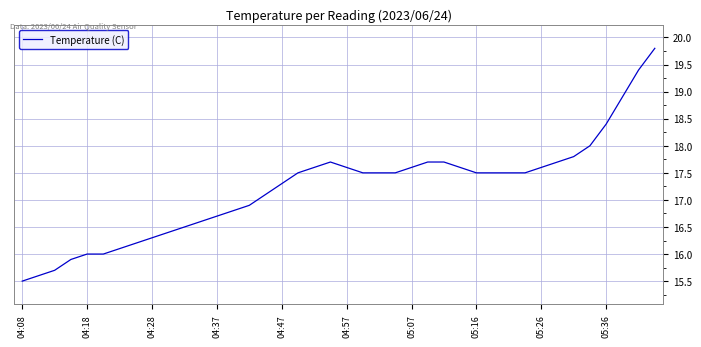

What is the maximum value shown in the chart?

19.8